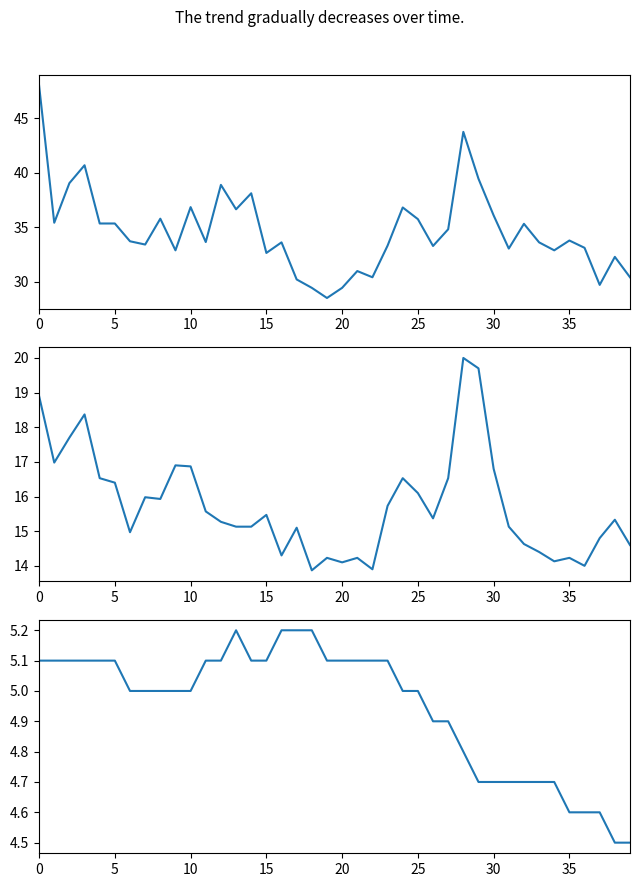

List the series in order of their peak value, lowest first.

Temp, SDS_P2, SDS_P1